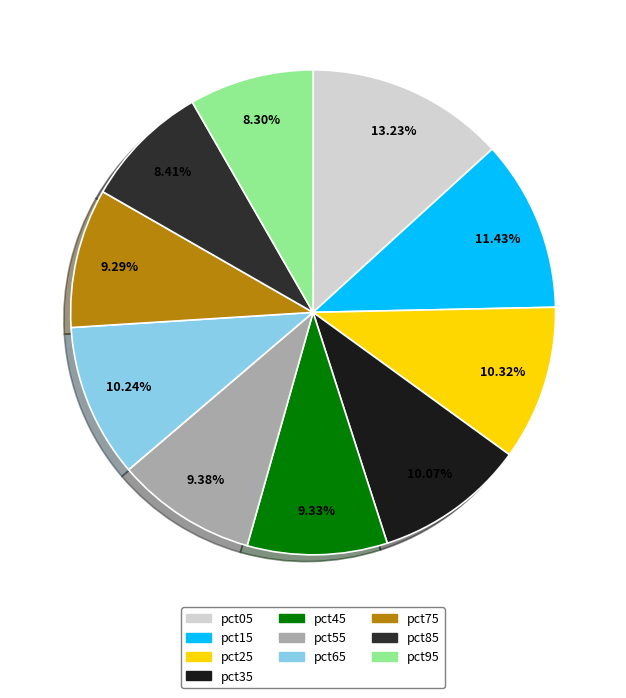

Between pct35 and pct95, which is larger?

pct35